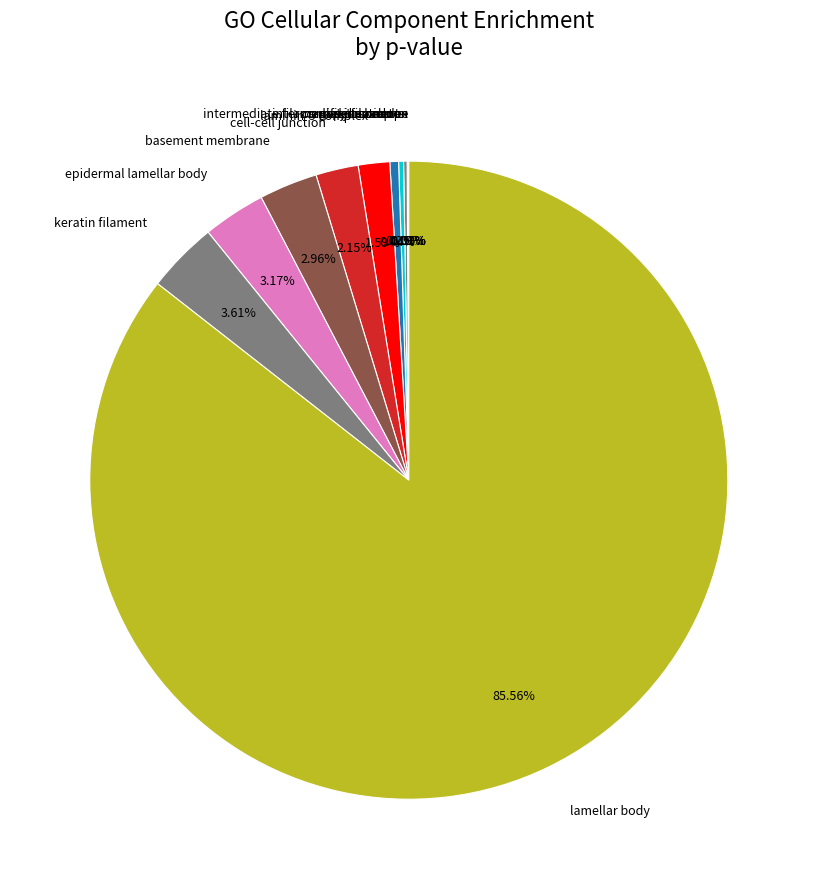

What is the largest slice in the pie chart?

lamellar body